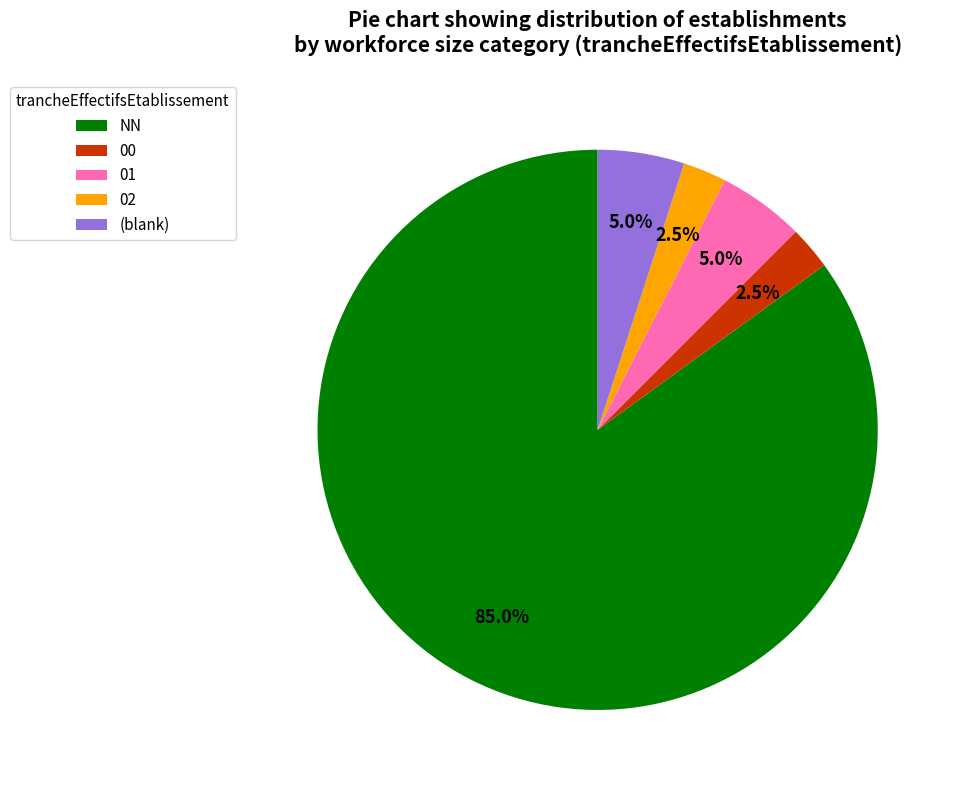

Does NN account for over 50% of the chart?

Yes